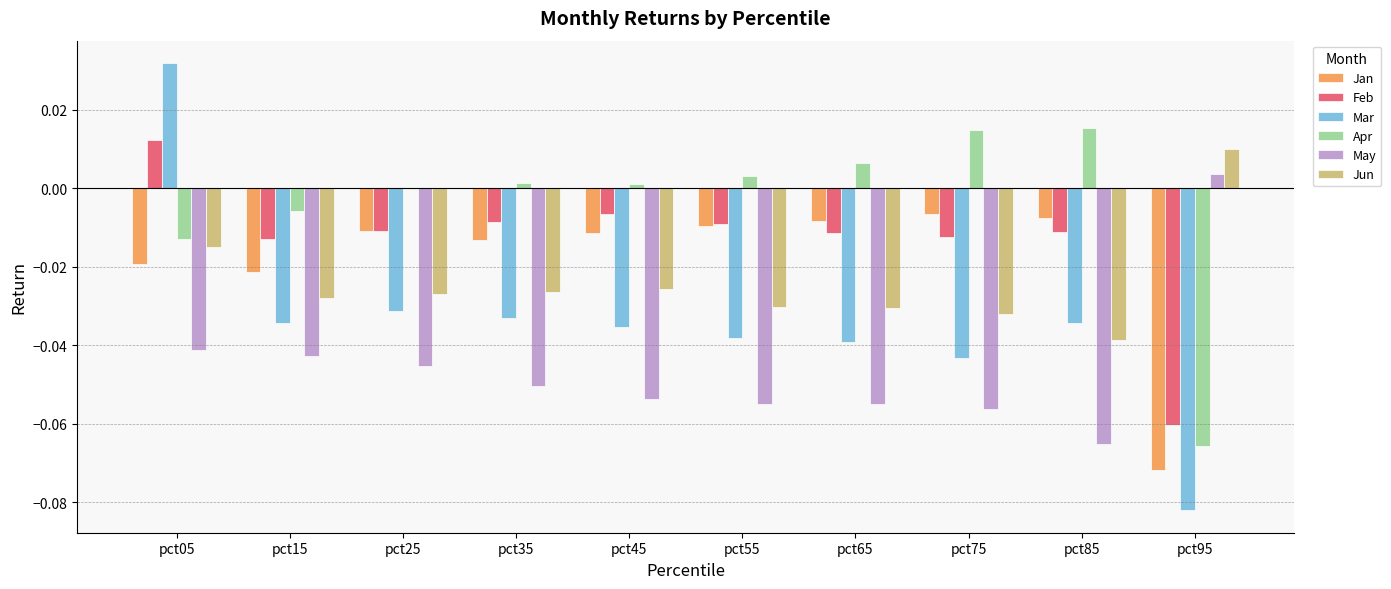

How many groups of bars are there?

10